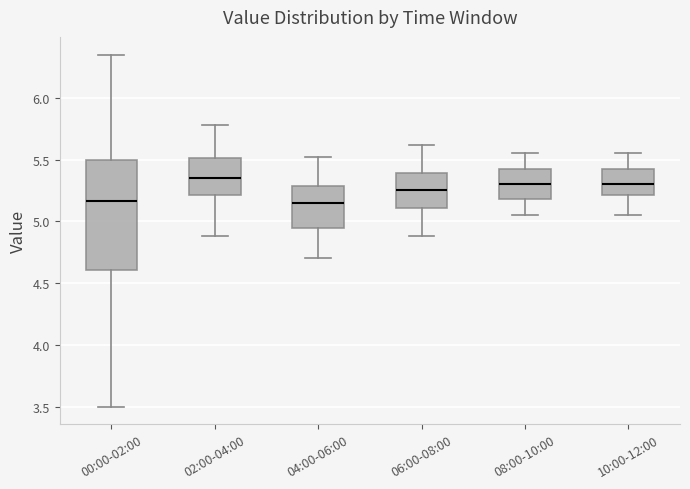

Reading left to right, transcribe this box plot: for each box, give where its median line is, the range the box spans, and where its two whiskers end, as read against the y-axis. The values are not printed on the chart, so give them approximately, as read against the axis.

00:00-02:00: median 5.15, box 4.60 to 5.50, whiskers 3.50 to 6.35
02:00-04:00: median 5.35, box 5.20 to 5.50, whiskers 4.90 to 5.80
04:00-06:00: median 5.15, box 4.95 to 5.30, whiskers 4.70 to 5.50
06:00-08:00: median 5.25, box 5.10 to 5.40, whiskers 4.90 to 5.60
08:00-10:00: median 5.30, box 5.20 to 5.45, whiskers 5.05 to 5.55
10:00-12:00: median 5.30, box 5.20 to 5.45, whiskers 5.05 to 5.55